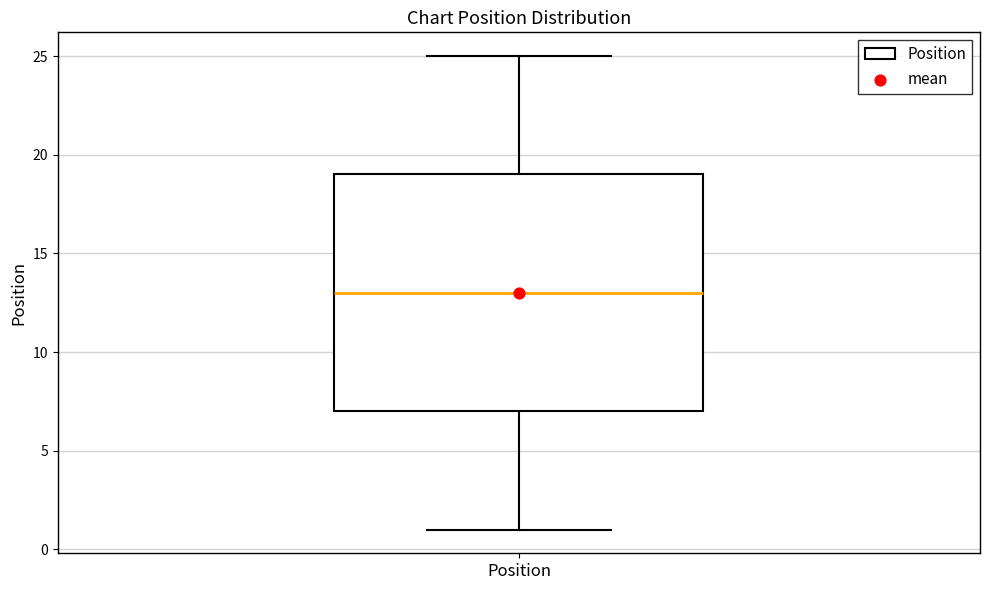

Read this box plot against the y-axis: the position of the median line, the range covered by the box, and the ends of both whiskers. The values are not printed on the chart, so give them approximately, as read against the axis.

median 13, box 7 to 19, whiskers 1 to 25